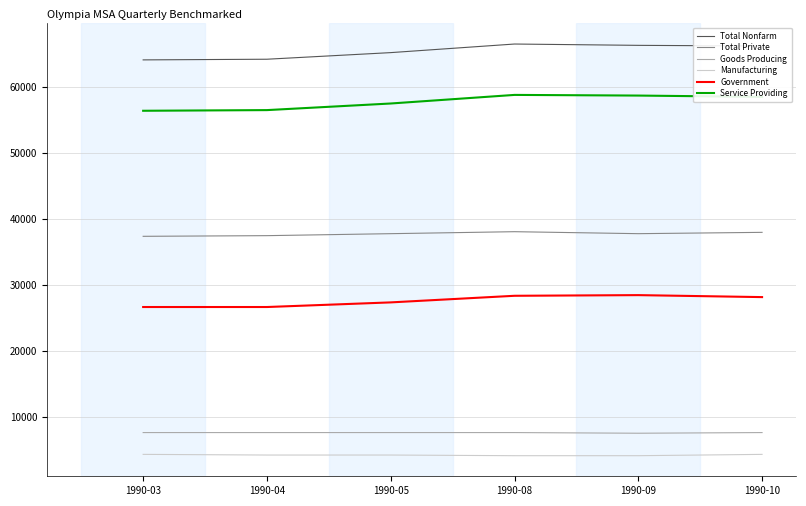

What is the difference between the highest and lowest values at 1990-10?

61800